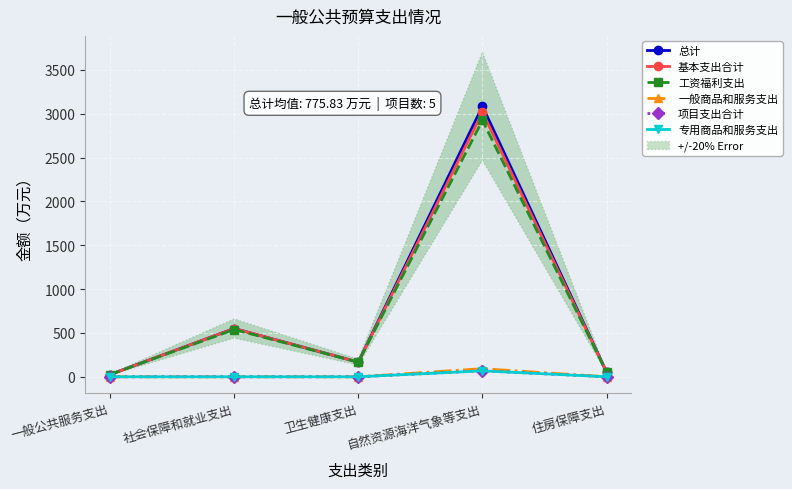

True or false: 基本支出合计 and 项目支出合计 intersect in this chart.

False